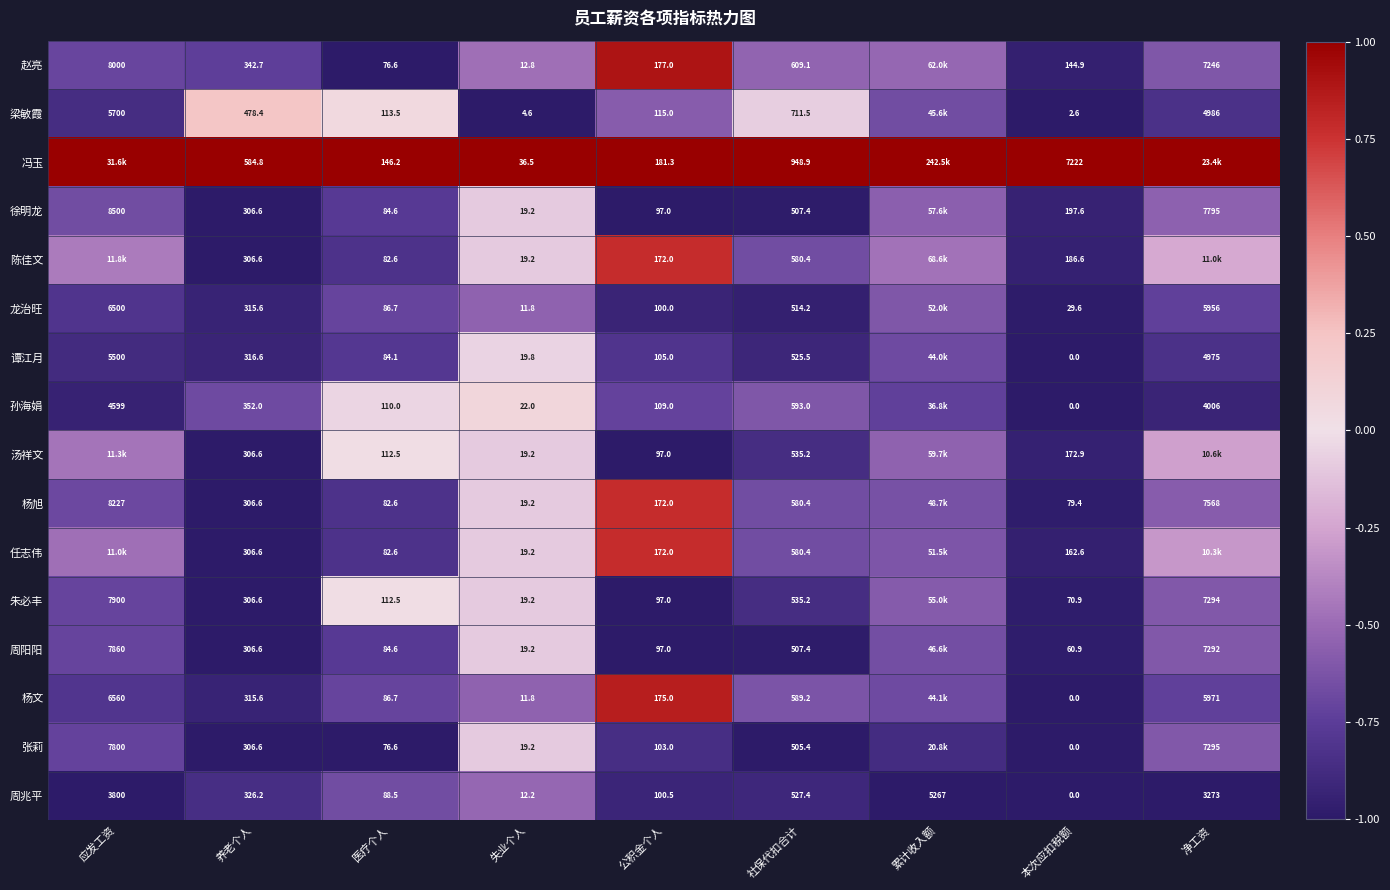

Is the value of 张莉 at 净工资 greater than the value of 周阳阳 at 公积金个人?

Yes